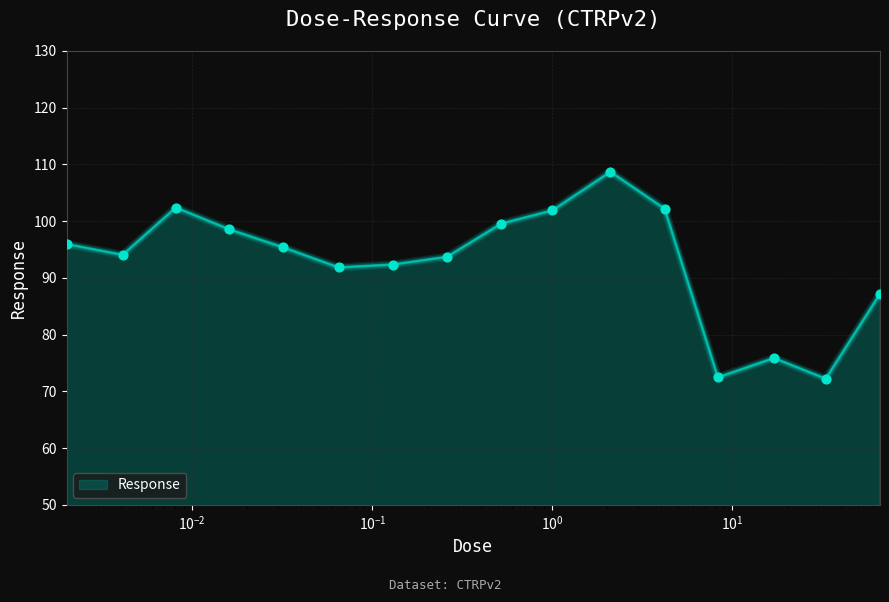

What is the difference between the maximum and minimum values?

36.5